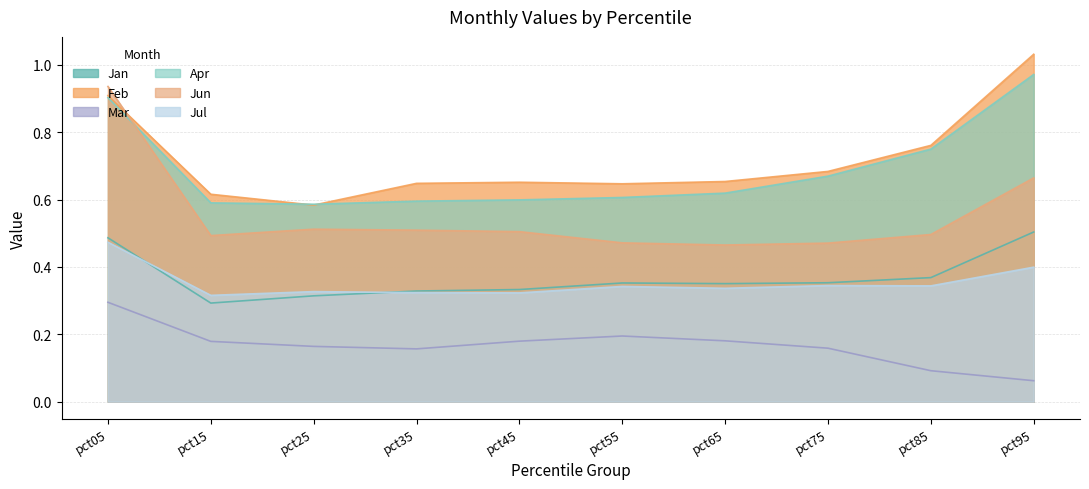

What is the value of the Feb point at the 4th from the left?

0.6